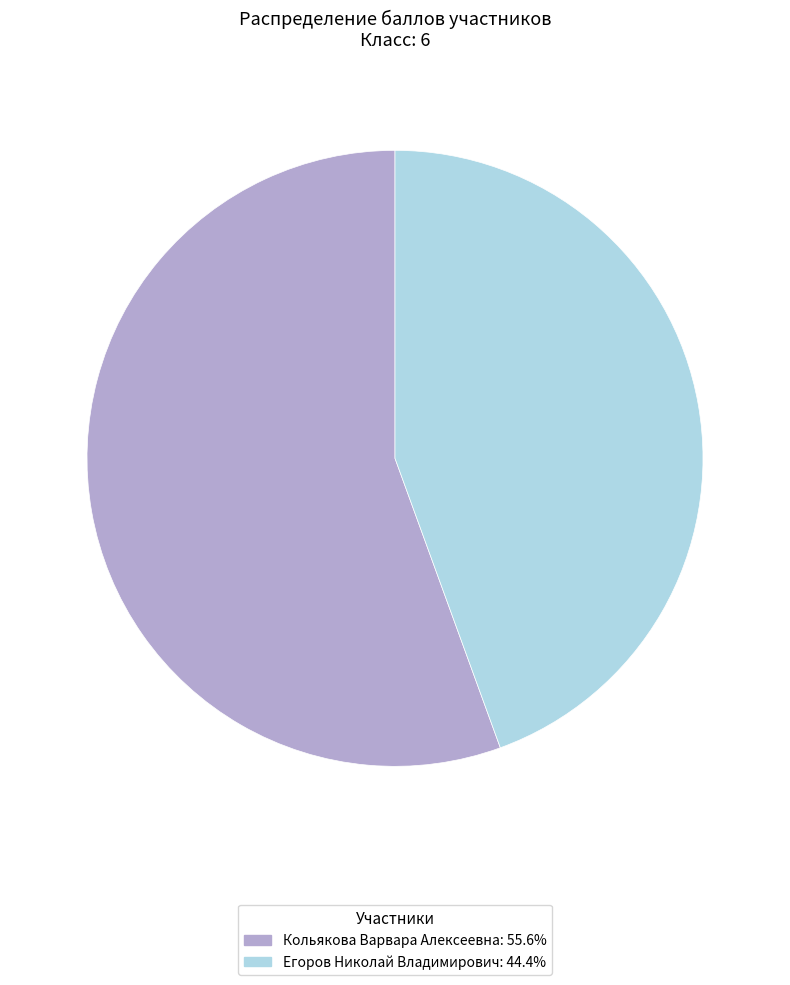

Is the sum of Егоров Николай Владимирович: 44.4% and Кольякова Варвара Алексеевна: 55.6% greater than half?

Yes